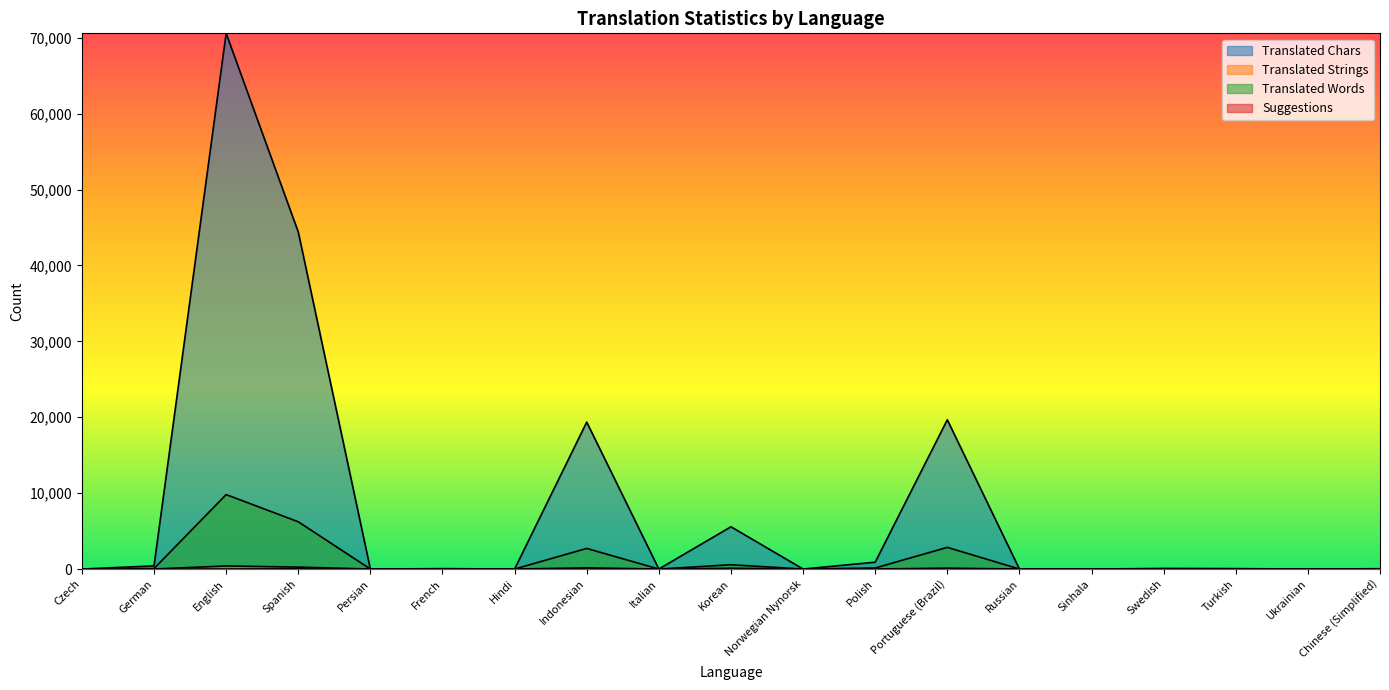

What is the value of the suggestions point at the 15th from the left?

1